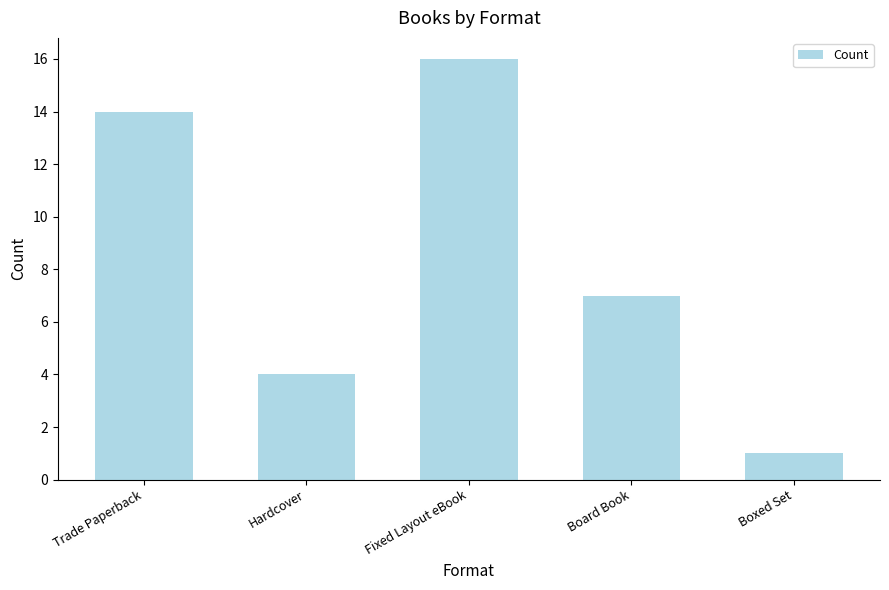

What is the change in value from Hardcover to Boxed Set?

-3